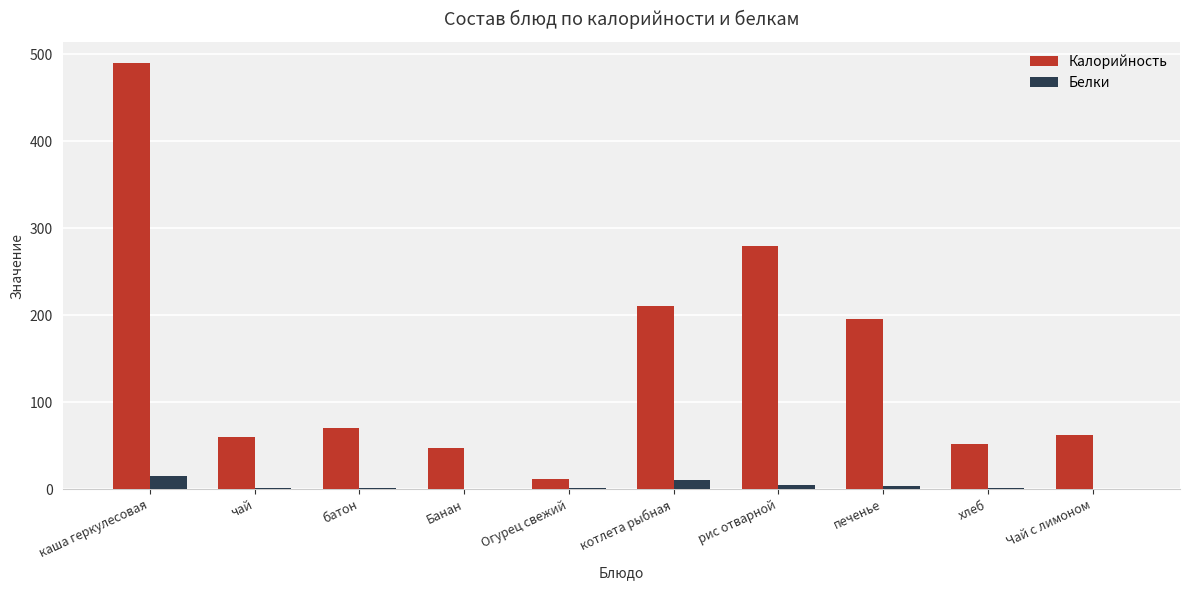

Are the bars grouped side by side (vs. stacked)?

Yes